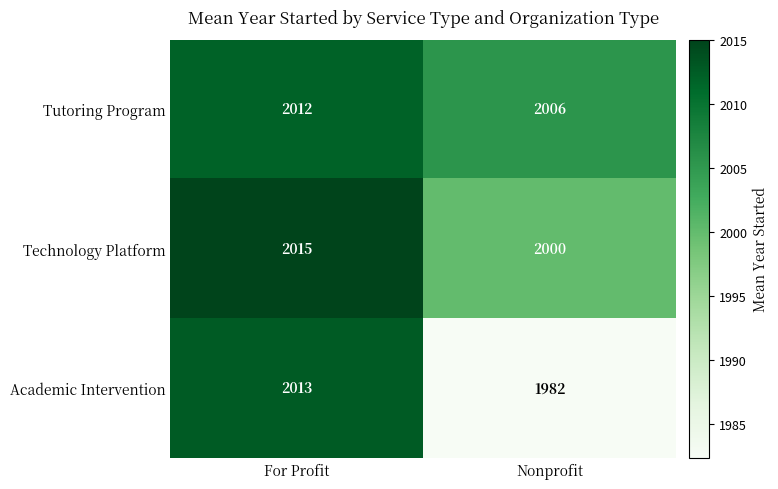

At Nonprofit, list the series in order from smallest to largest.

Academic Intervention, Technology Platform, Tutoring Program